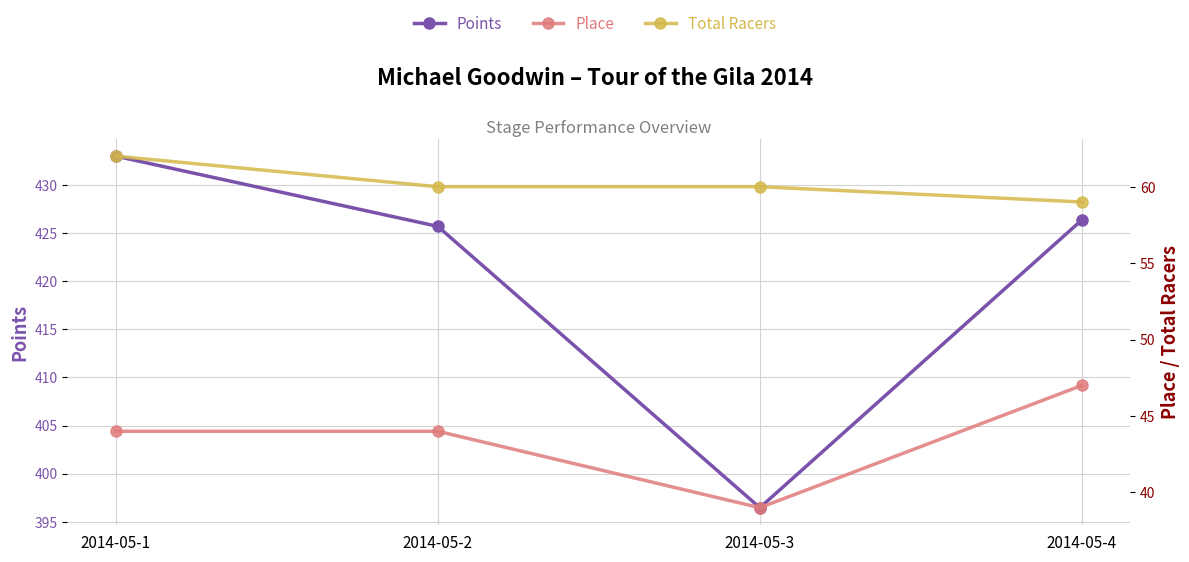

Which series has the widest spread of values?

Points